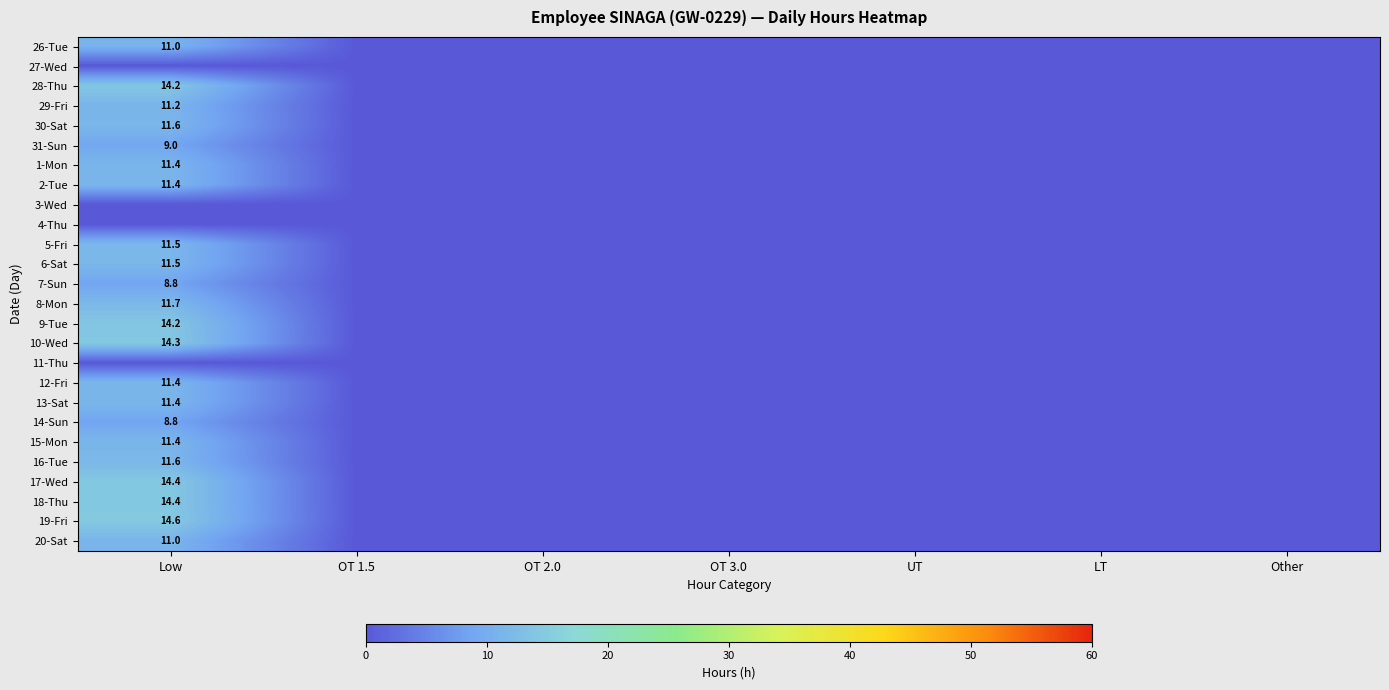

What is the greatest value displayed?

14.6